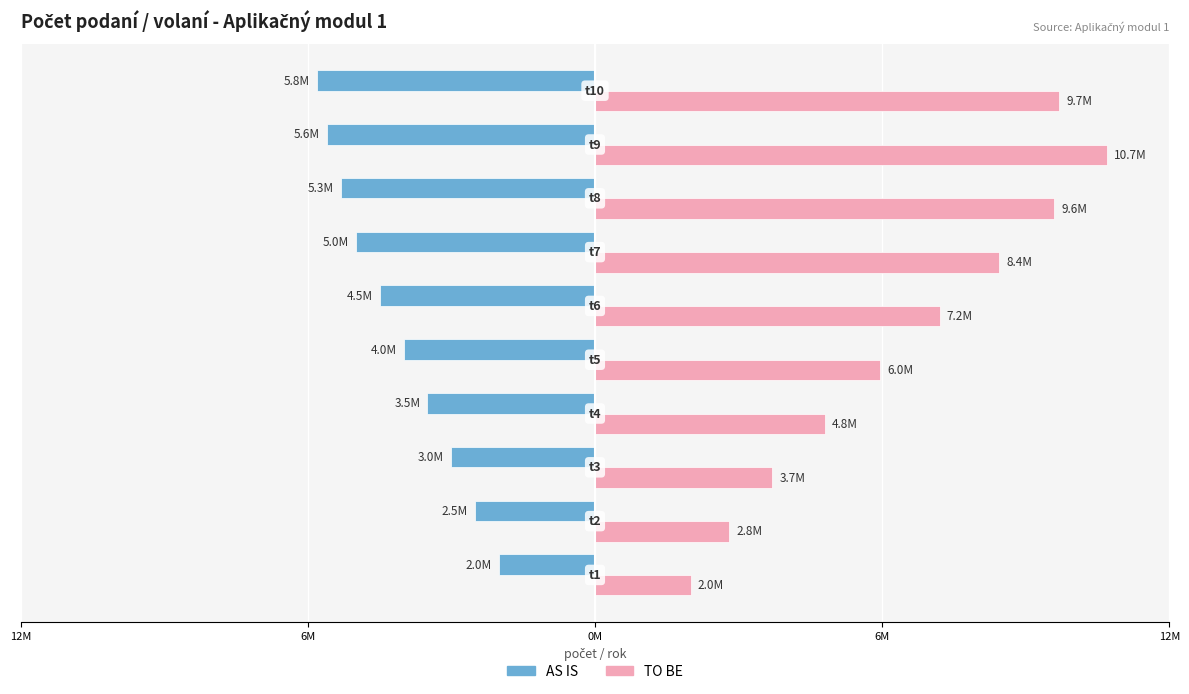

What are all the series names shown in the legend?

AS IS, TO BE